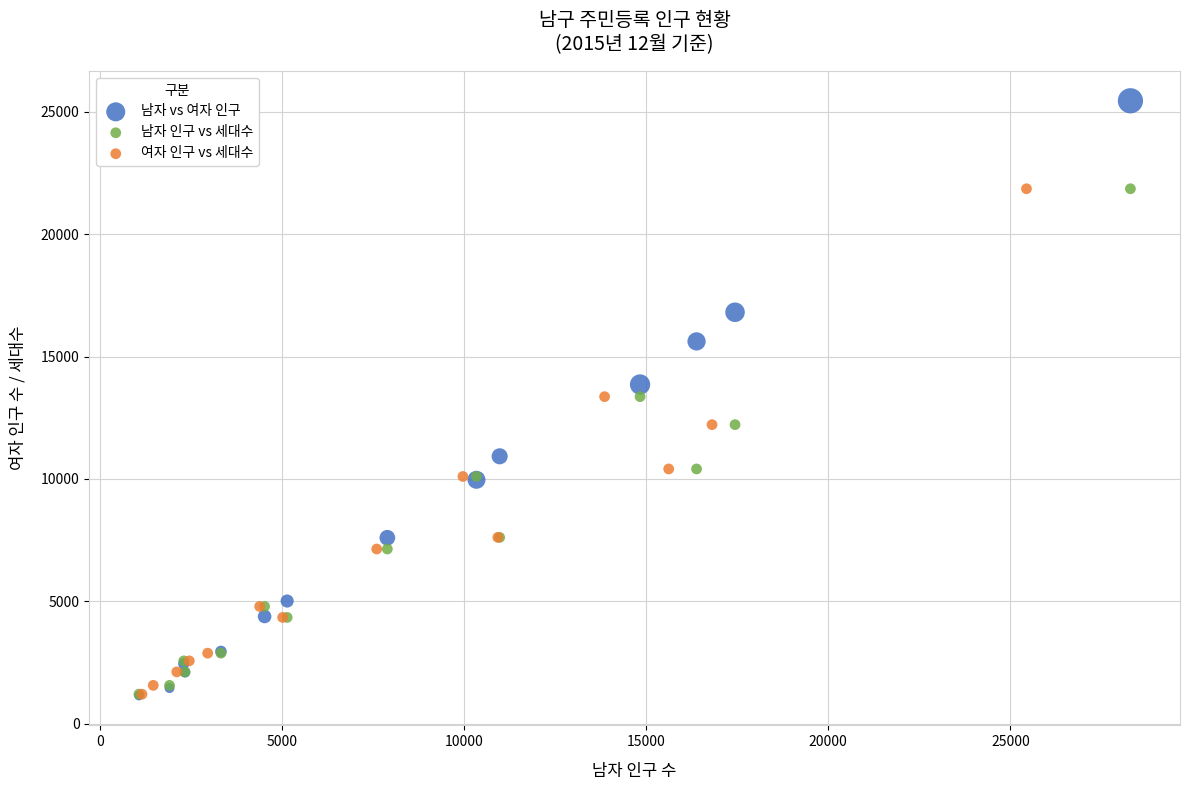

Which series has the widest spread of Y values?

남자 vs 여자 인구